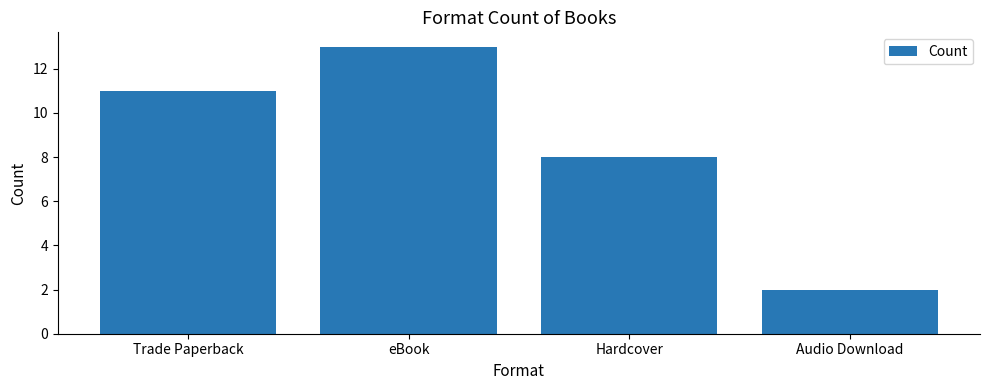

List the labels in order of value, largest first.

eBook, Trade Paperback, Hardcover, Audio Download